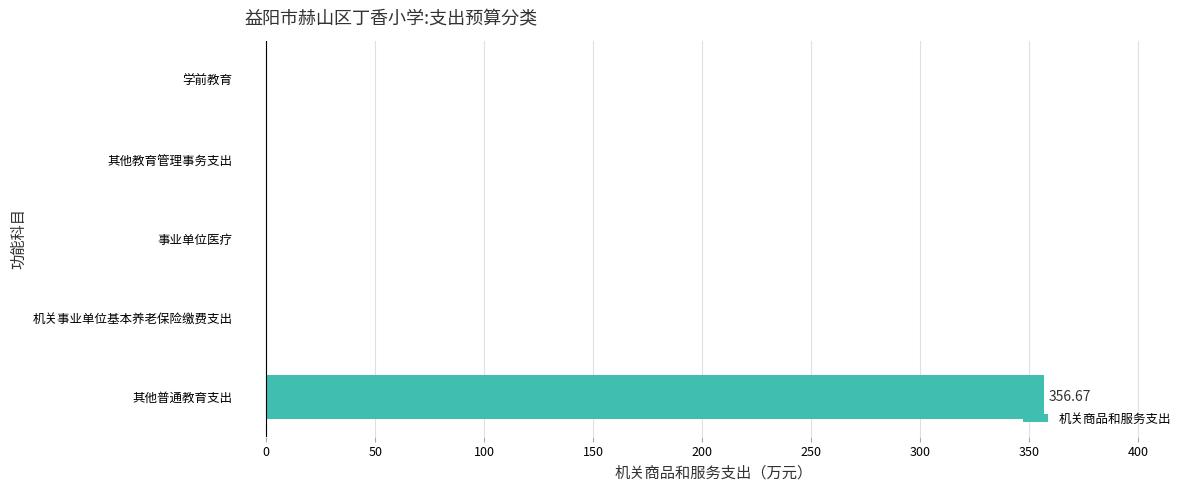

What is the change in value from 其他普通教育支出 to 学前教育?

-356.7